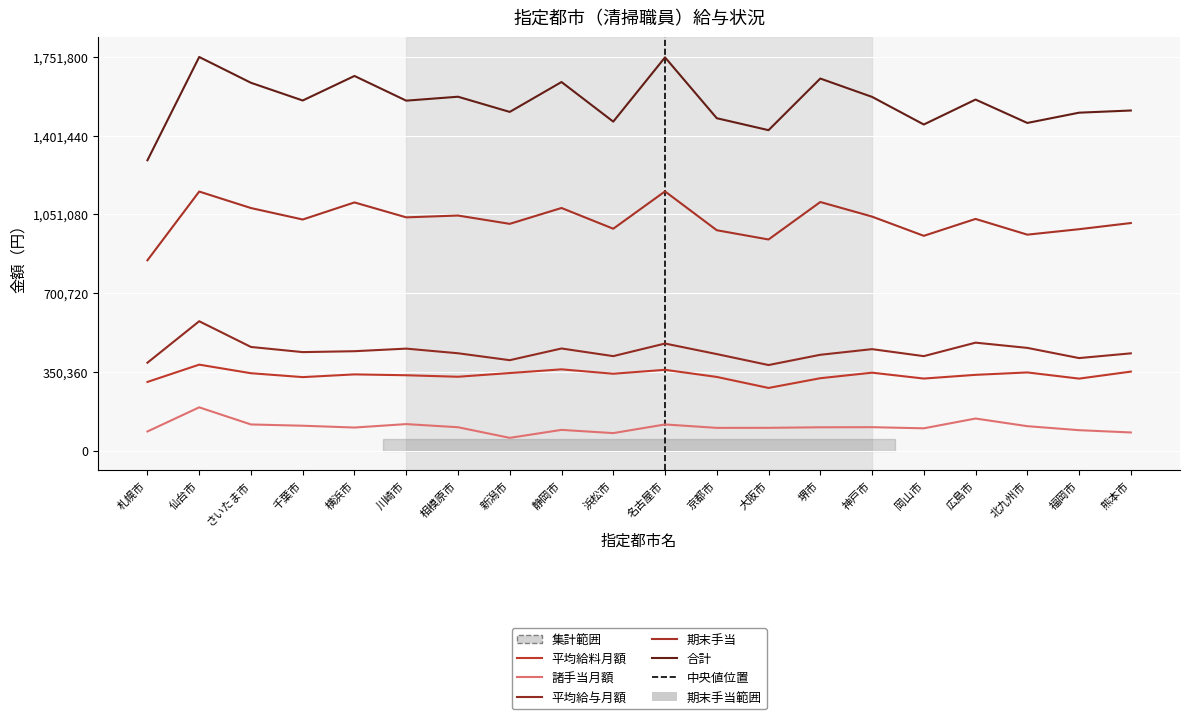

Is the value of 合計 at 福岡市 greater than the value of 平均給与月額 at 広島市?

Yes